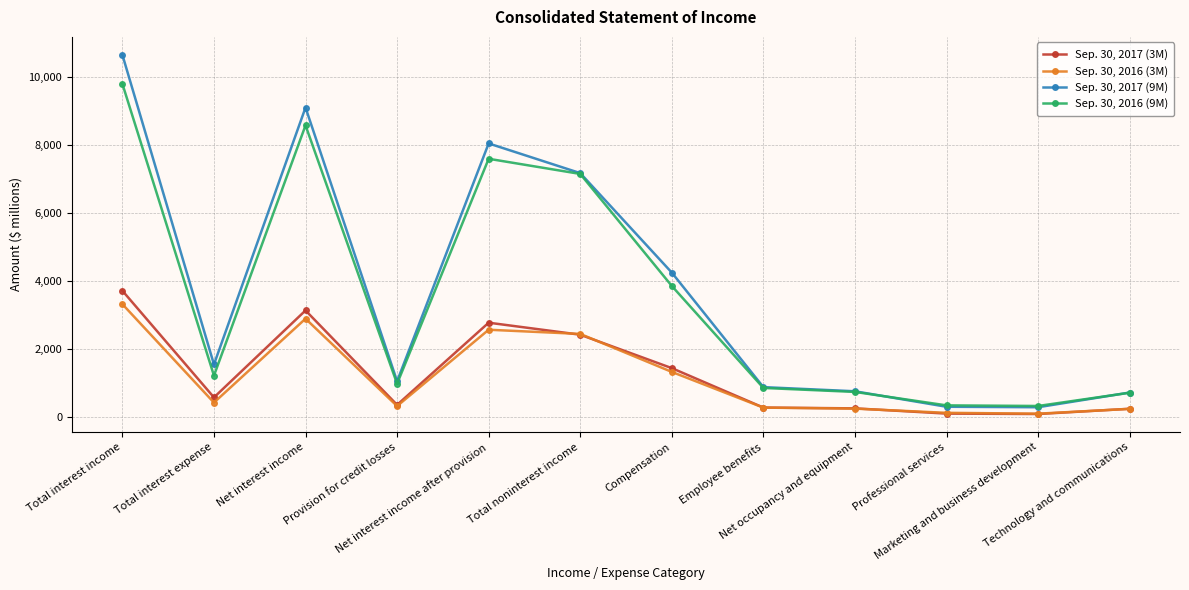

What is the greatest value displayed?

10645